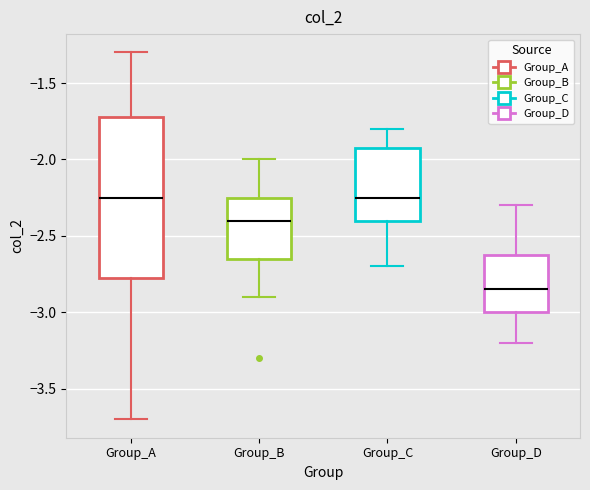

Which box is the tallest, from its lower edge to its upper edge?

Group_A